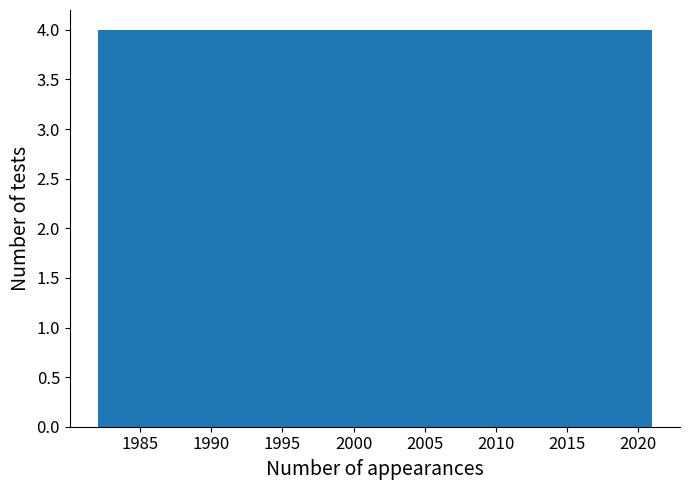

How tall is the bar that spans 2013.2 to 2017.1 on the x-axis? Neither the bar edges nor the heights are printed on the chart, so give them approximately, as read against the axes.

4